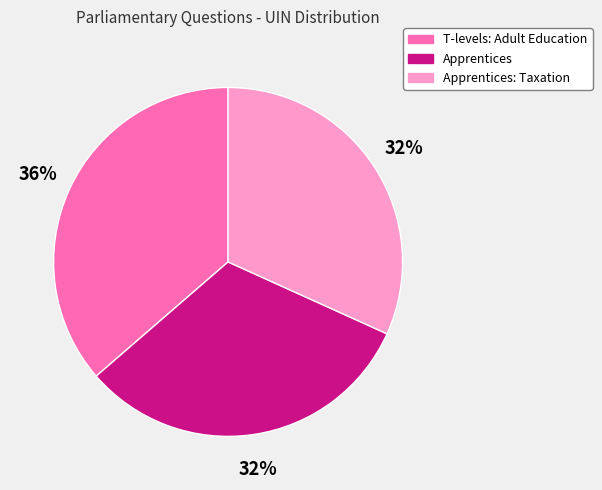

What is the largest slice in the pie chart?

T-levels: Adult Education